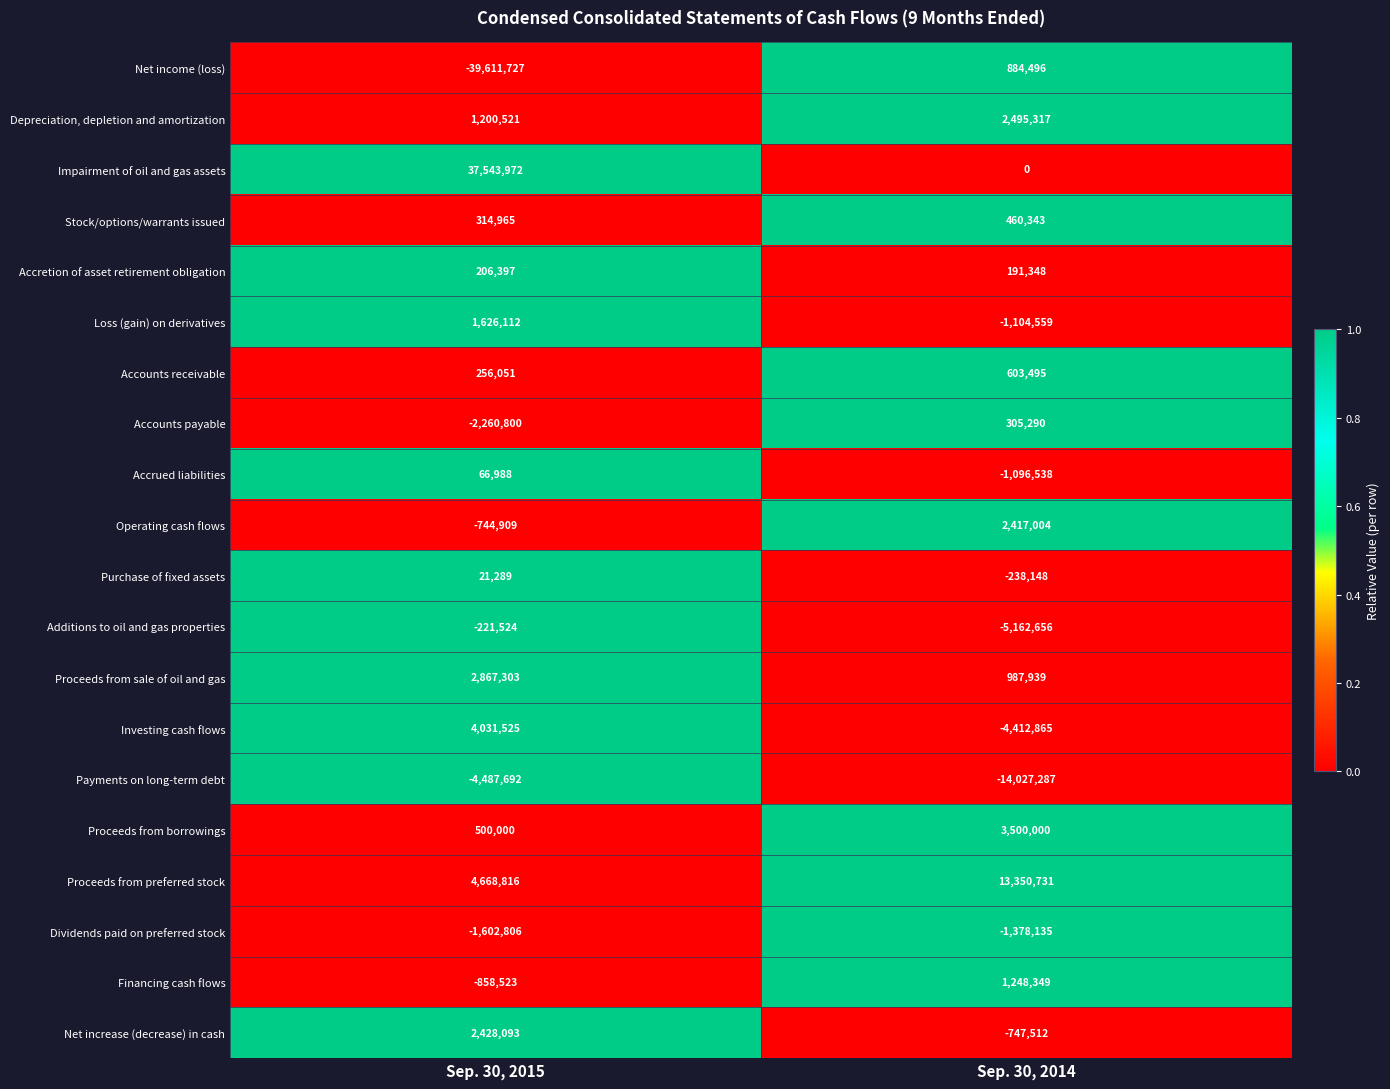

True or false: Investing cash flows has a value of -4412865 at Sep. 30, 2014.

True